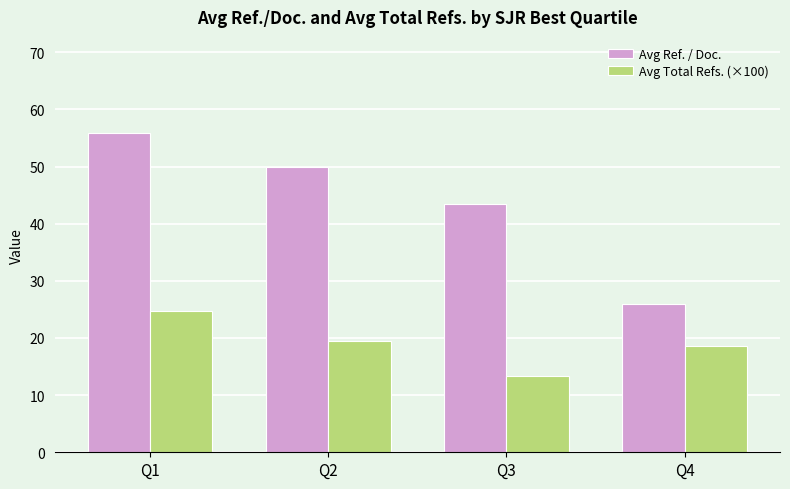

What is the value of the Avg Ref. / Doc. bar at the 1st from the left?

55.9